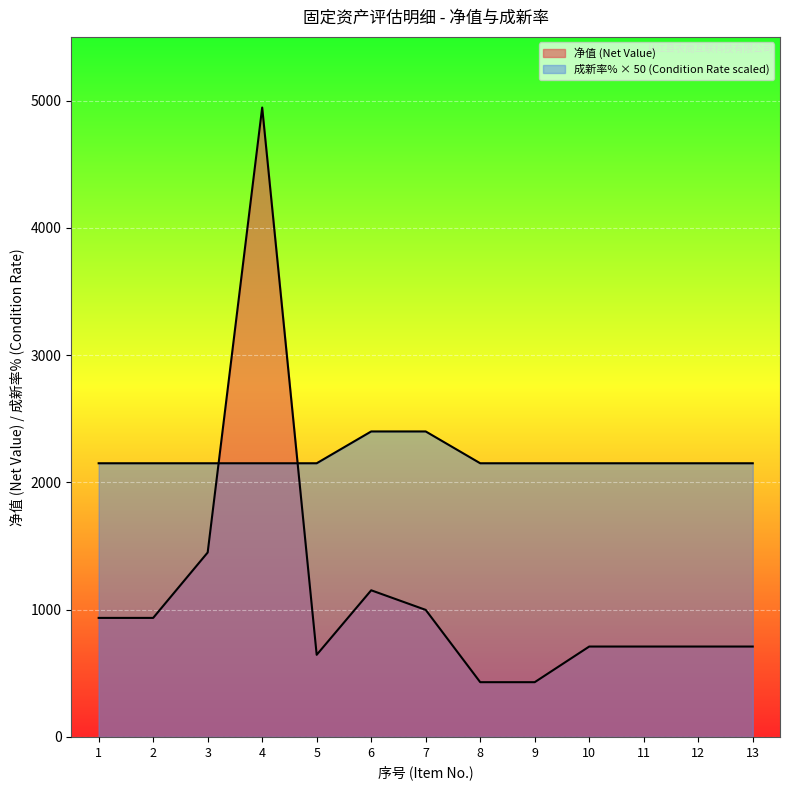

Is it true that 净值 (Net Value) equals 1189 at 4?

False